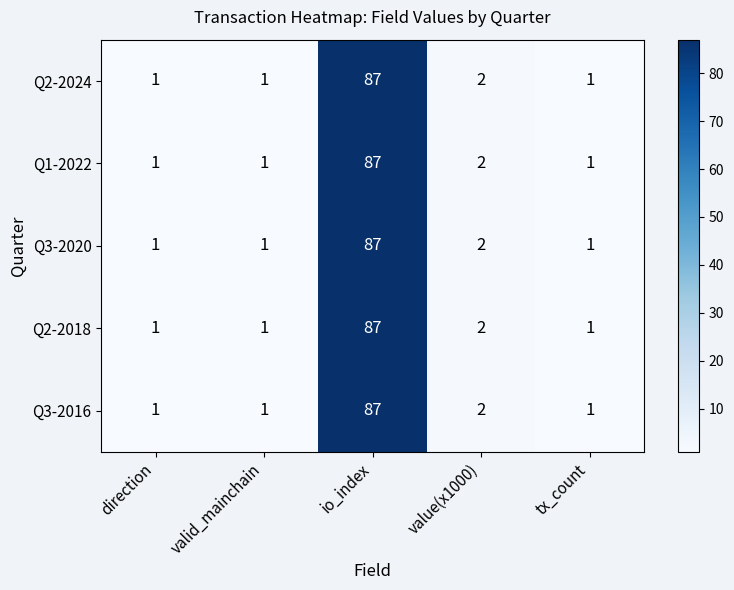

Reading left to right, what are all the values shown in this chart?

Q2-2024: 1	1	87	2	1
Q1-2022: 1	1	87	2	1
Q3-2020: 1	1	87	2	1
Q2-2018: 1	1	87	2	1
Q3-2016: 1	1	87	2	1